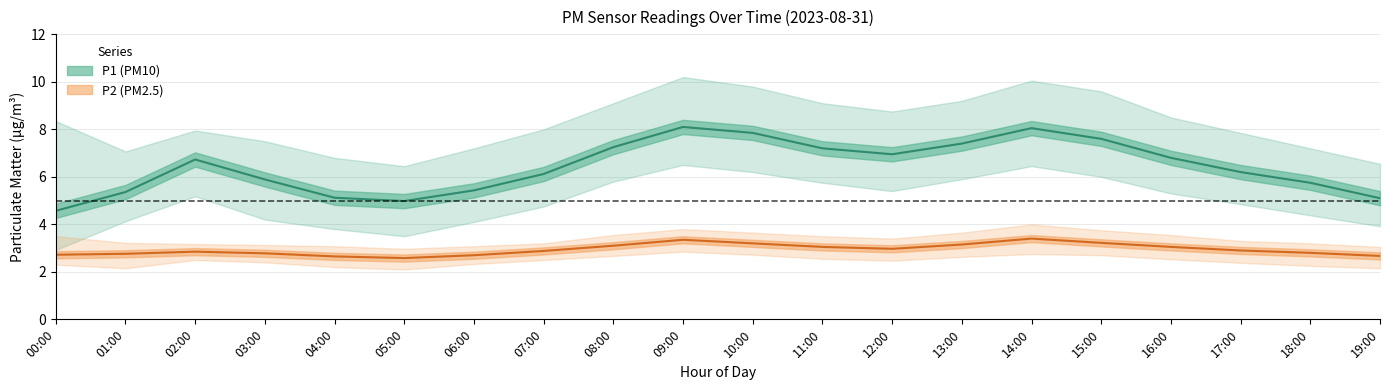

At 11:00, list the series in order from largest to smallest.

P1_high, P1_mean, P1_low, P2_high, P2_mean, P2_low